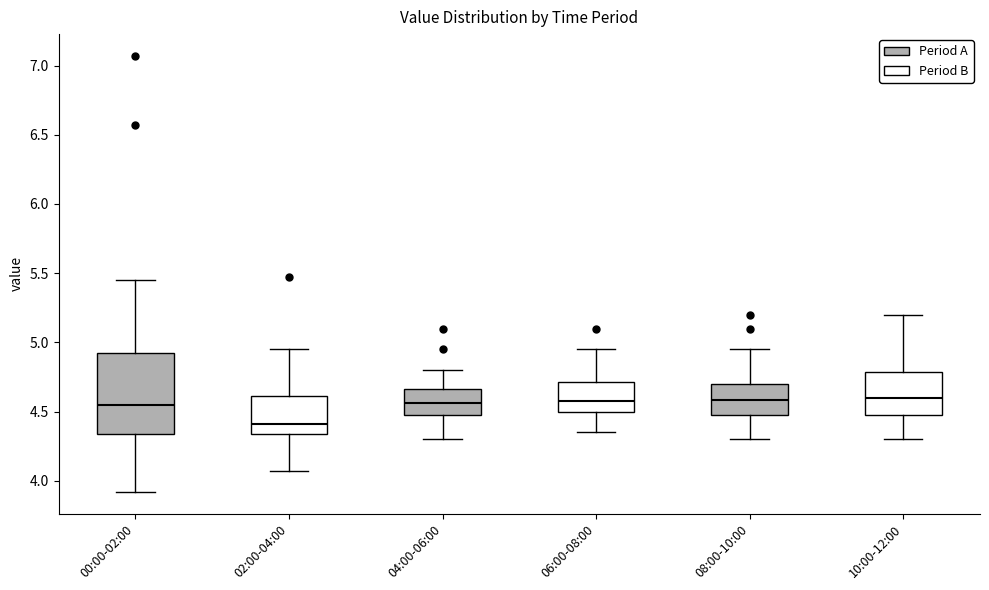

Reading left to right, read every box against the y-axis: the position of its median line, the range the box covers, and the ends of its whiskers. The values are not printed on the chart, so give them approximately, as read against the axis.

00:00-02:00: median 4.55, box 4.35 to 4.95, whiskers 3.90 to 5.45
02:00-04:00: median 4.40, box 4.35 to 4.60, whiskers 4.05 to 4.95
04:00-06:00: median 4.55, box 4.45 to 4.65, whiskers 4.30 to 4.80
06:00-08:00: median 4.60, box 4.50 to 4.70, whiskers 4.35 to 4.95
08:00-10:00: median 4.60, box 4.45 to 4.70, whiskers 4.30 to 4.95
10:00-12:00: median 4.60, box 4.45 to 4.80, whiskers 4.30 to 5.20